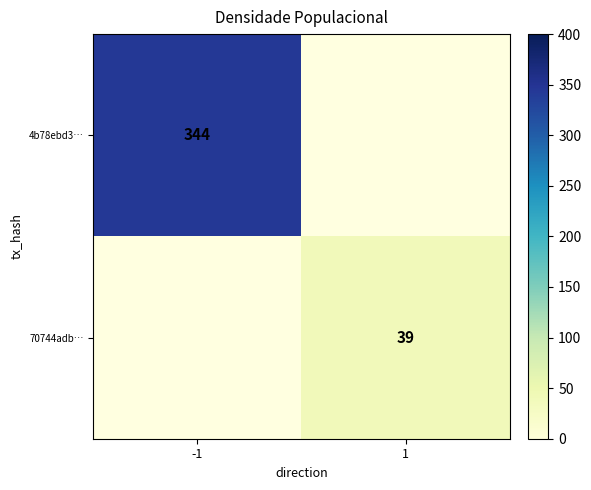

Is it true that 4b78ebd3… equals 87 at -1?

False